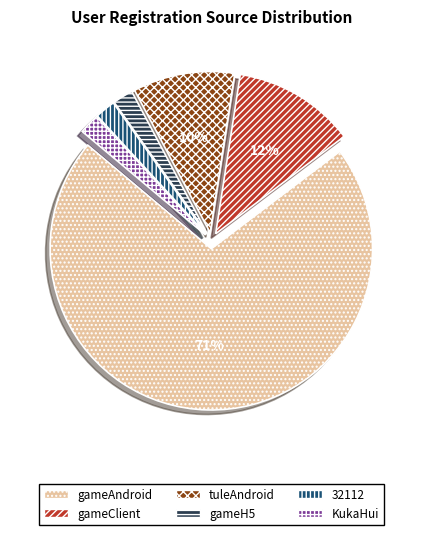

The 32112 slice represents 2% of the pie. True or false?

True